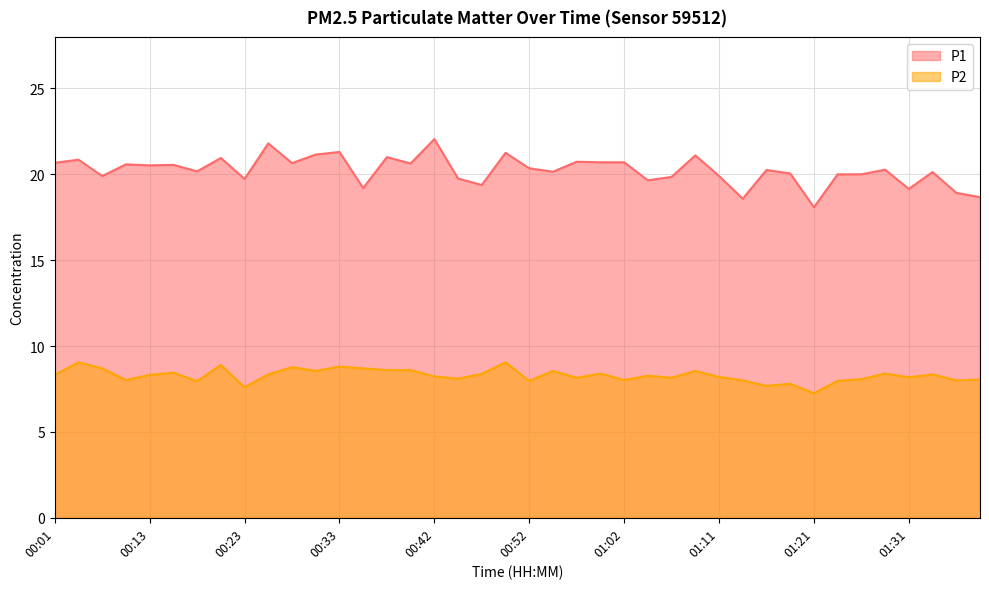

At which category does the chart reach its minimum across all series?

01:21